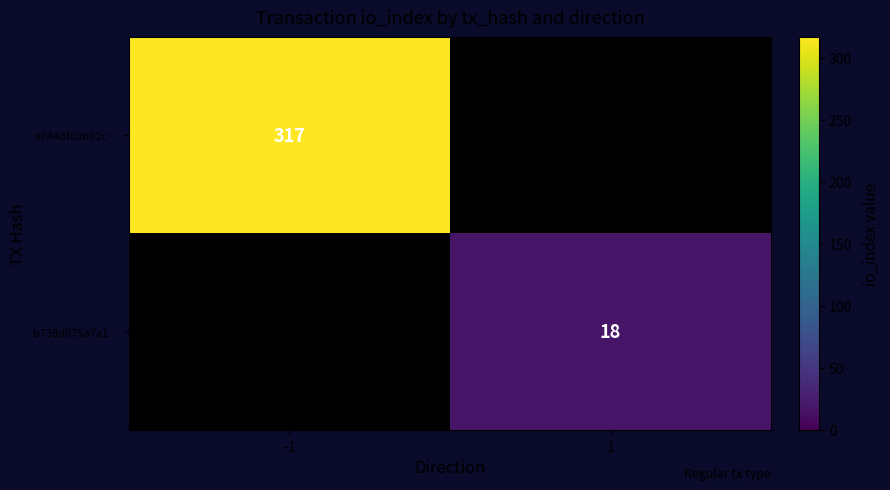

The value of b738d075a7a1… at 1 is 6. True or false?

False